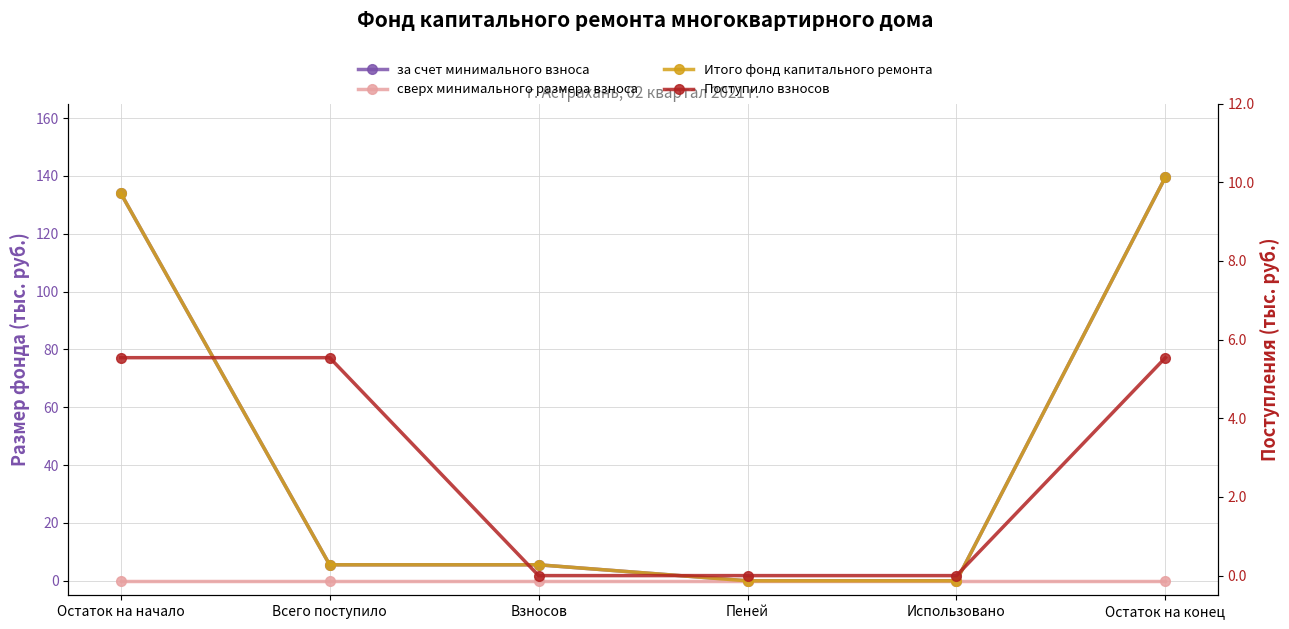

How many lines are shown in the chart?

4